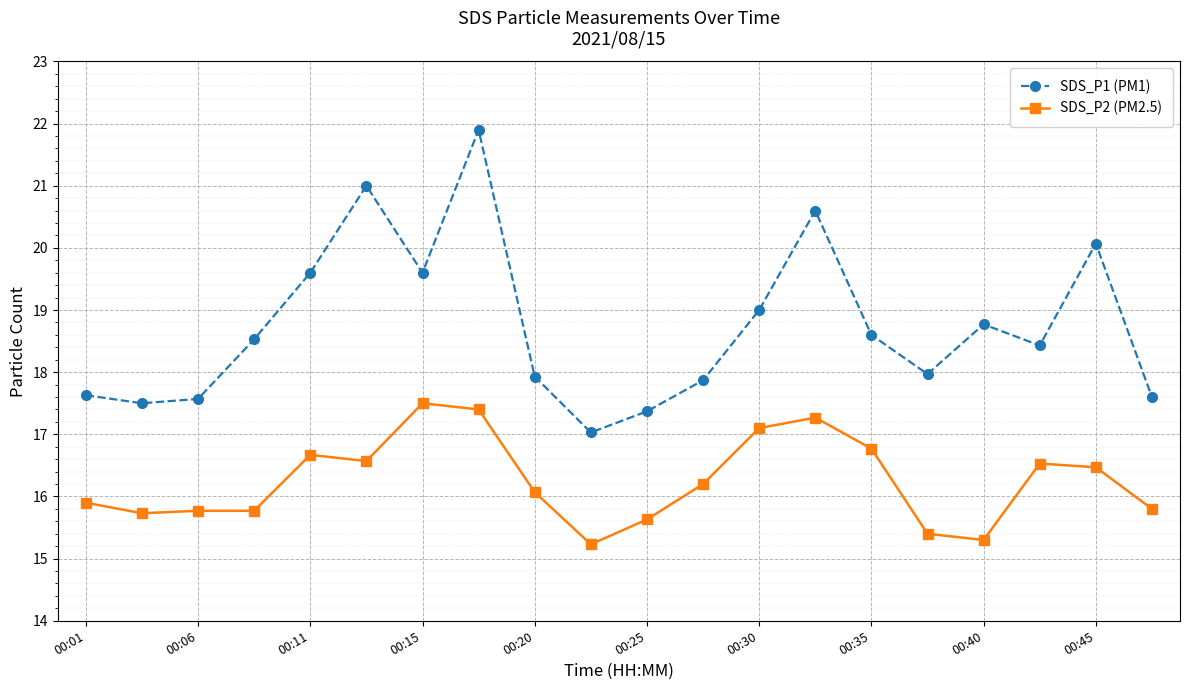

How many data points in SDS_P2 (PM2.5) are less than 16?

9